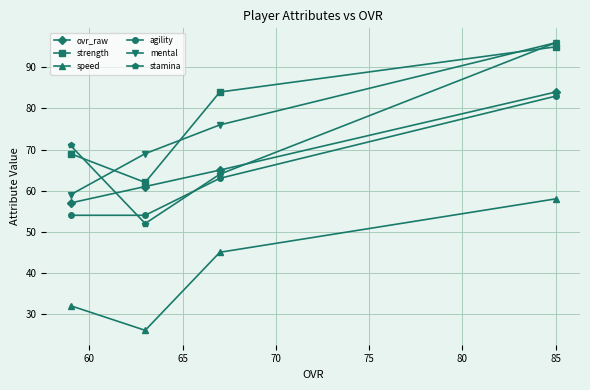

How many distinct data groups are displayed?

6